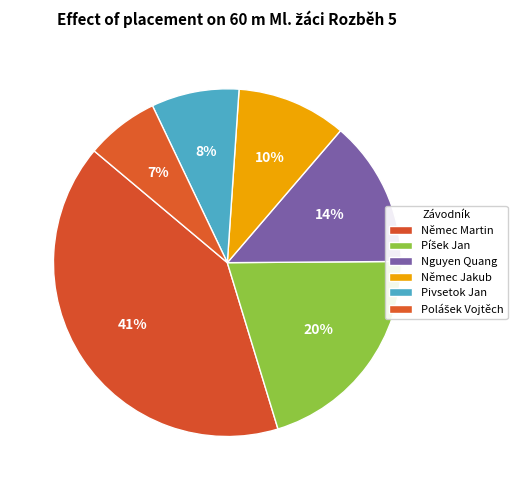

How many slices are in this pie chart?

6